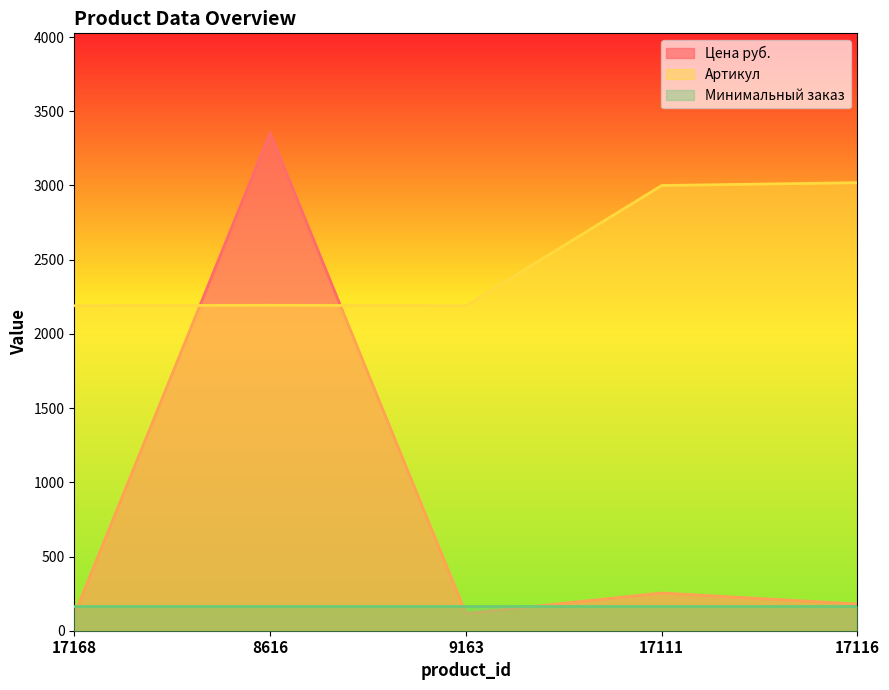

What is the approximate value of Цена руб. at 17111?

254.0